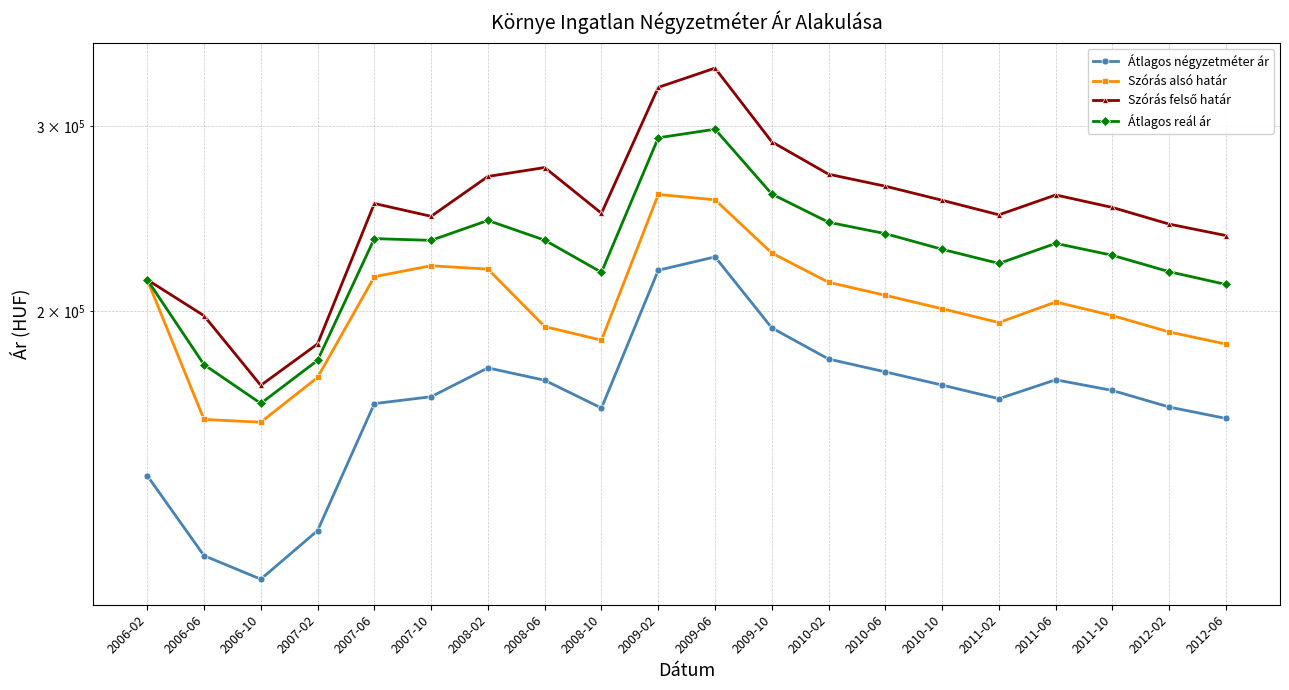

What is the minimum value for Szórás felső határ?

169905